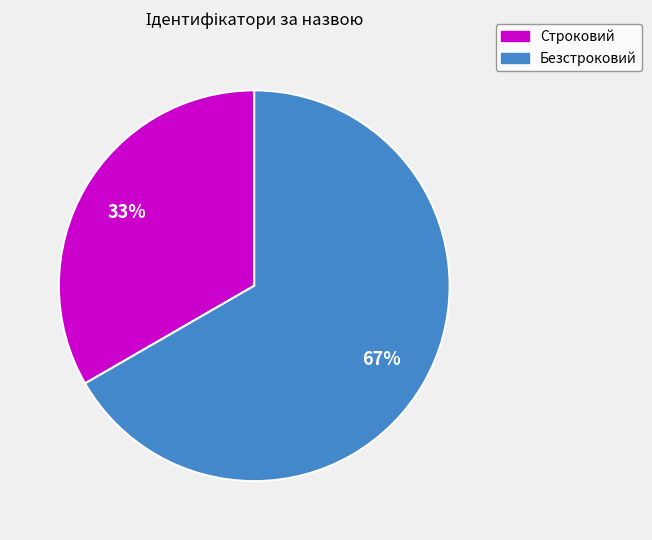

What is the ratio of the value at Строковий to the value at Безстроковий?

0.5